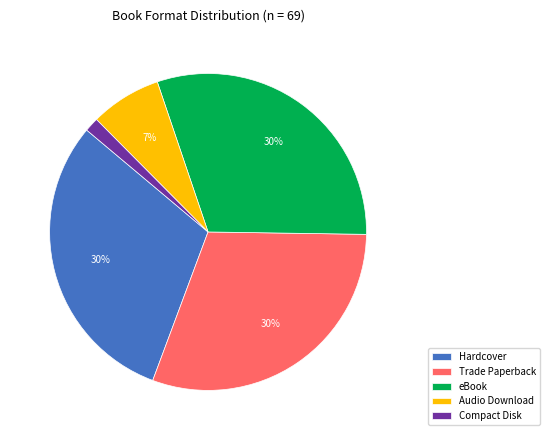

To the nearest percent, what is the combined percentage of Hardcover and Audio Download?

38%